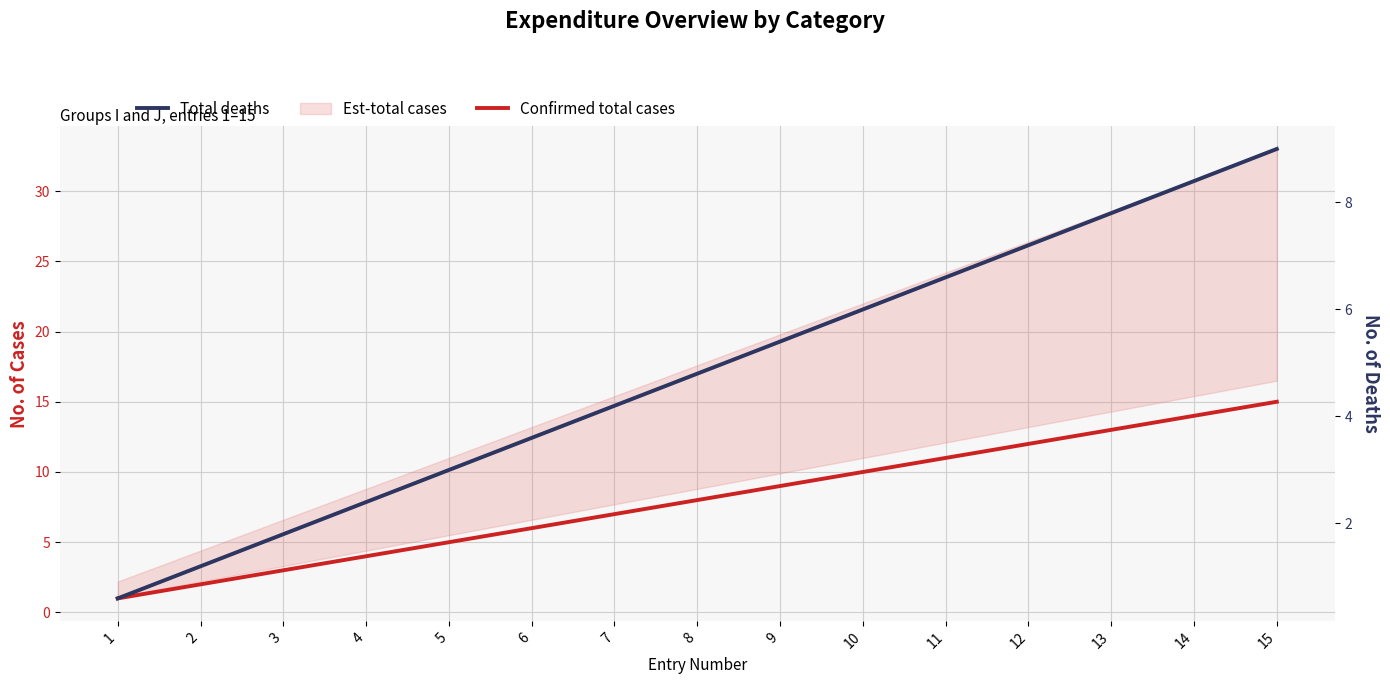

What is the approximate value of Total deaths at 2?

1.2